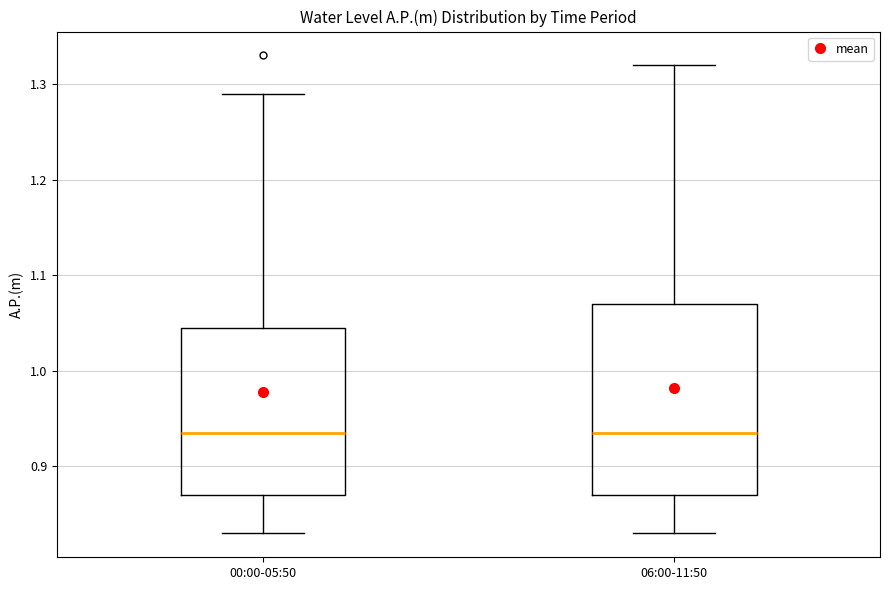

Comparing the boxes themselves (not the whiskers), which one is the tallest?

06:00-11:50